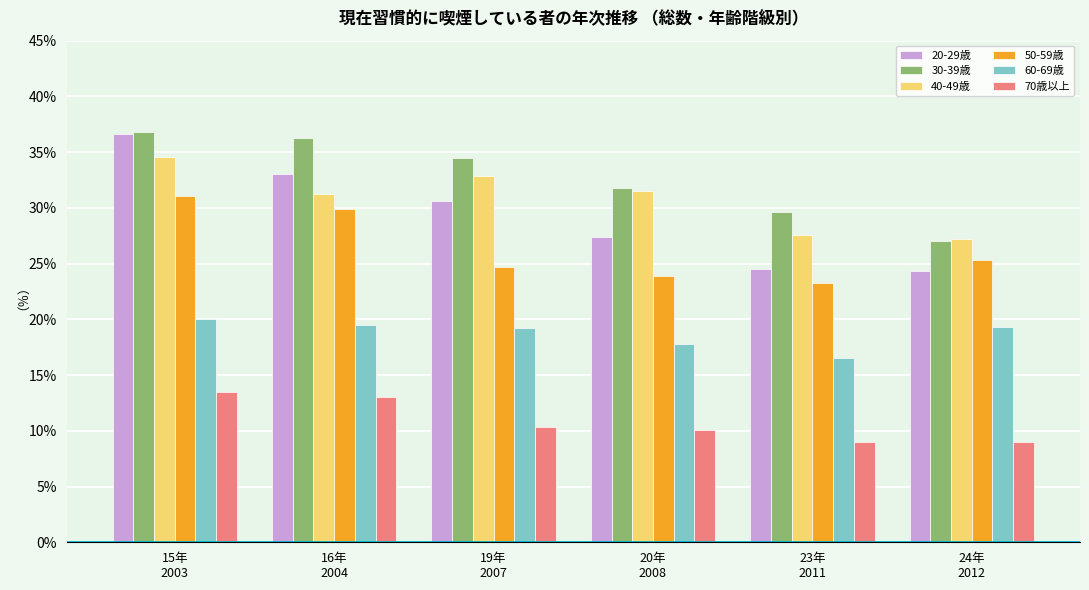

The 30-39歳 series shows 34.5 at 19年
2007. True or false?

True